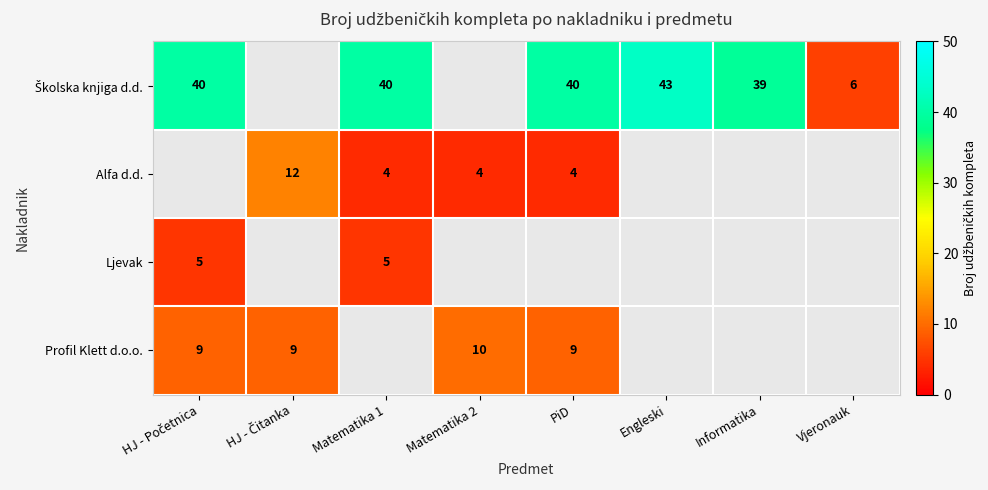

Is it true that Profil Klett d.o.o. equals 15 at PiD?

False